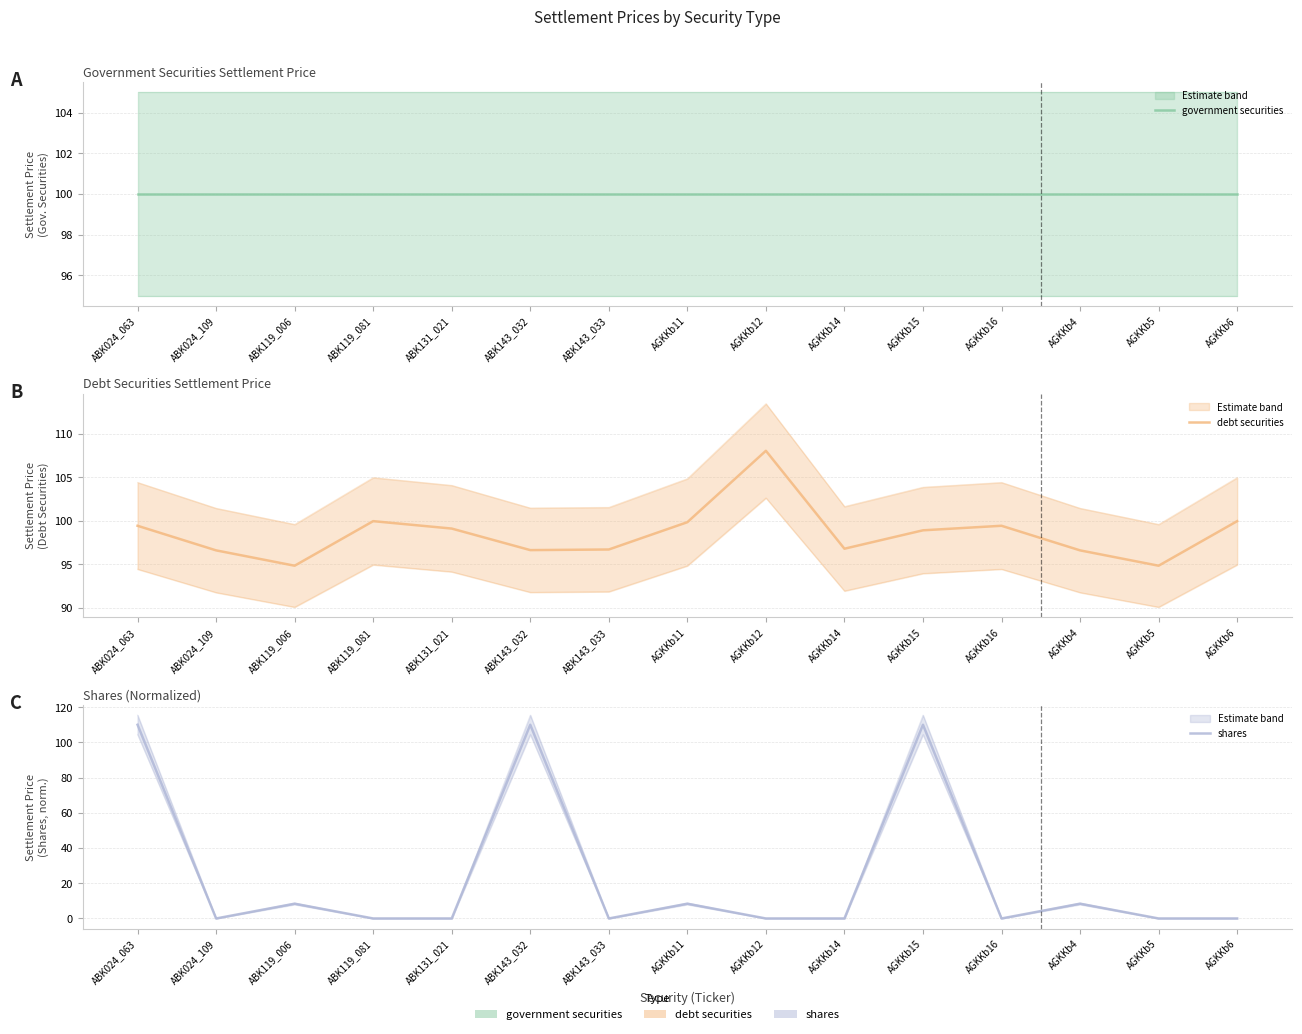

True or false: government securities has a value of 100.0 at AGKKb5.

True